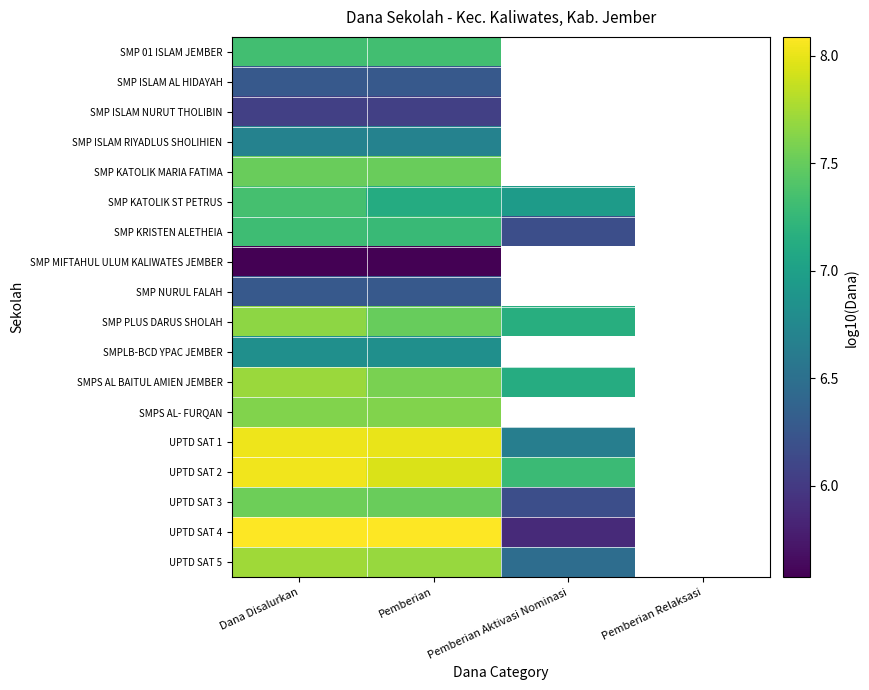

What is the minimum value for UPTD SAT 1?

6.7